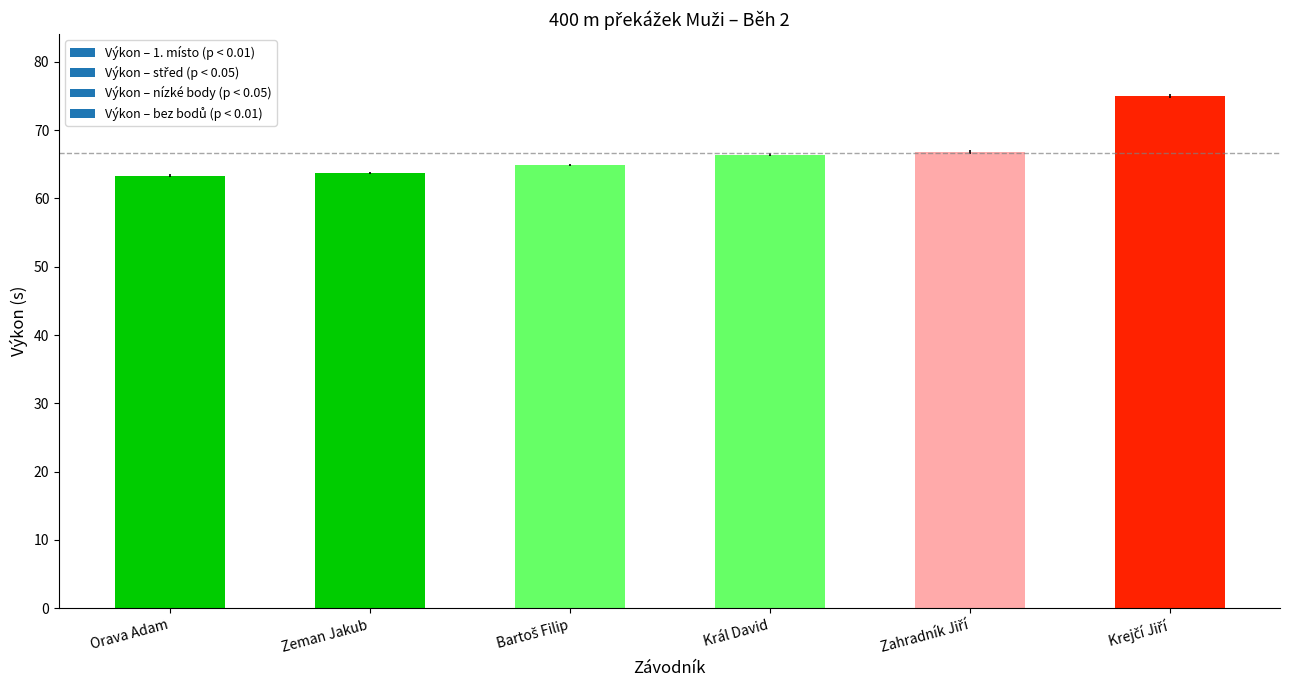

What is the change in value from Orava Adam to Král David?

+3.1